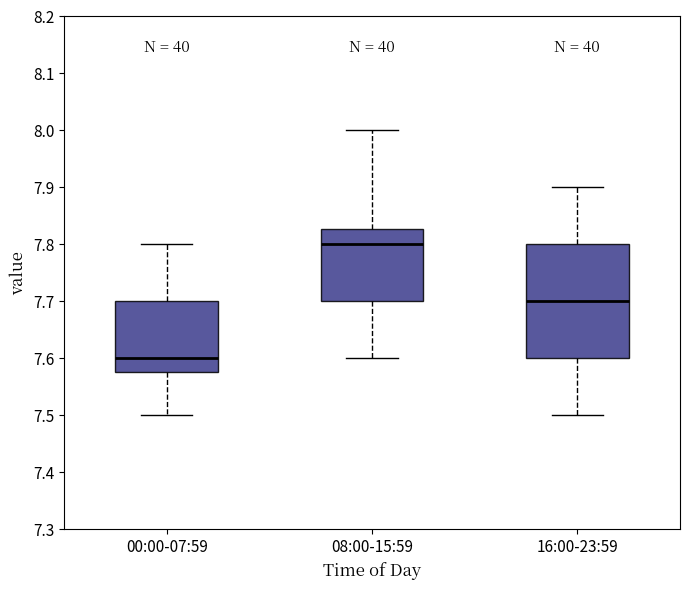

Which box is the tallest, from its lower edge to its upper edge?

16:00-23:59